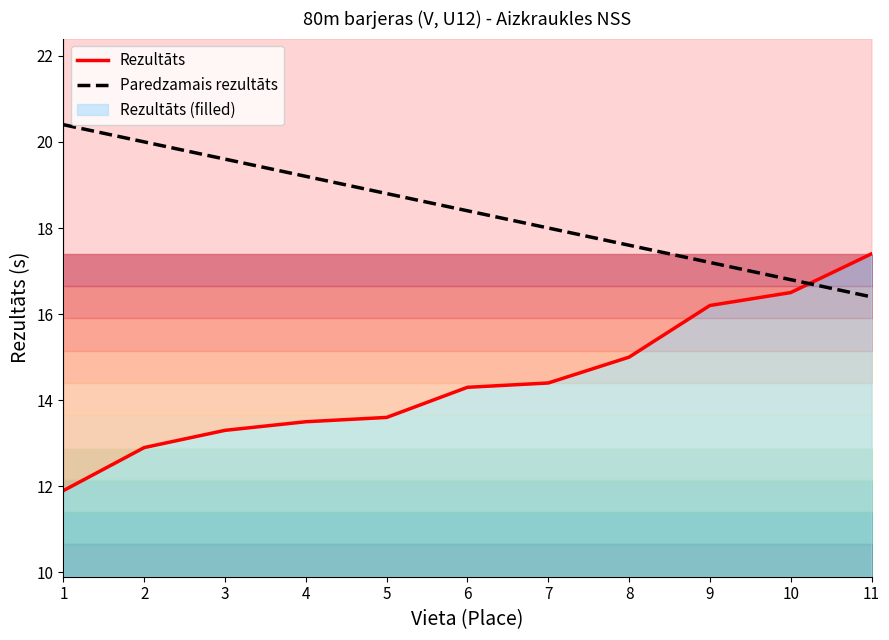

What are all the series names shown in the legend?

Rezultāts, Paredzamais rezultāts